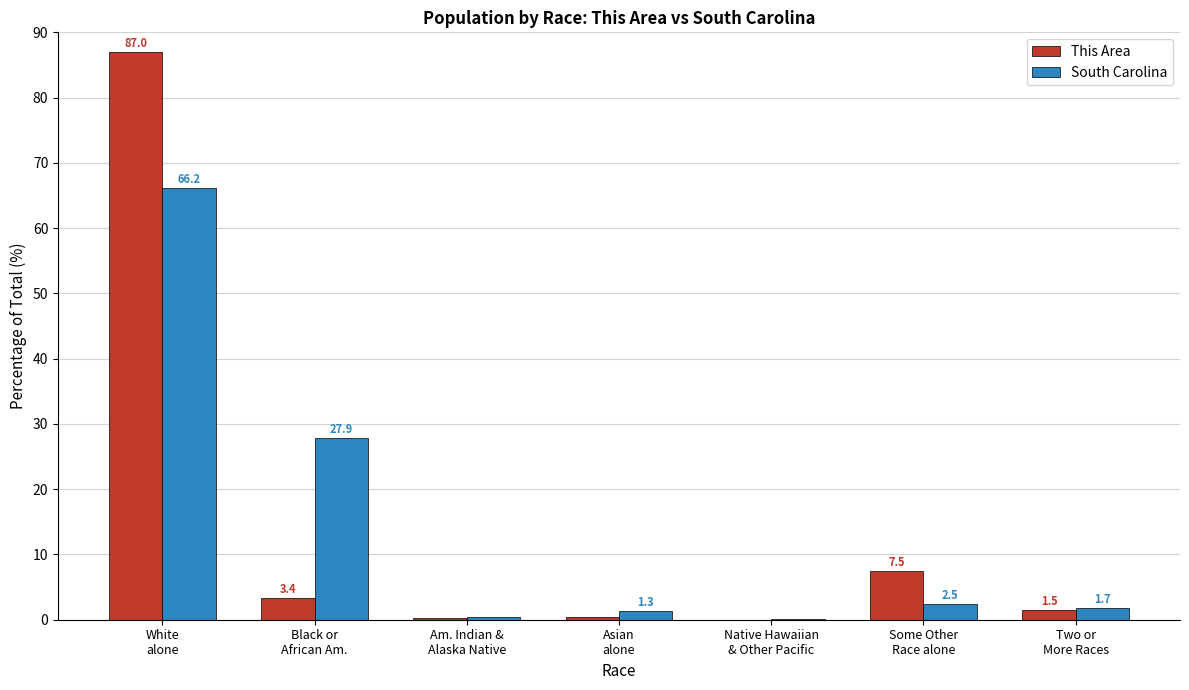

What is the maximum value for South Carolina?

66.2